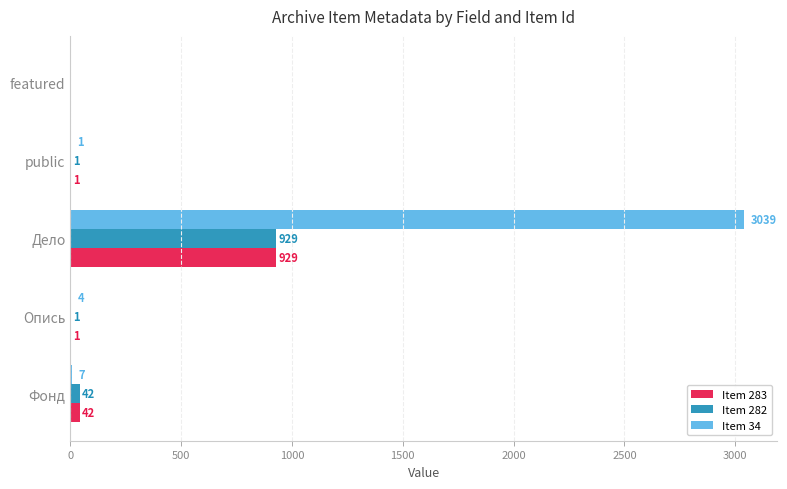

Is it true that Item 34 equals 4 at Опись?

True